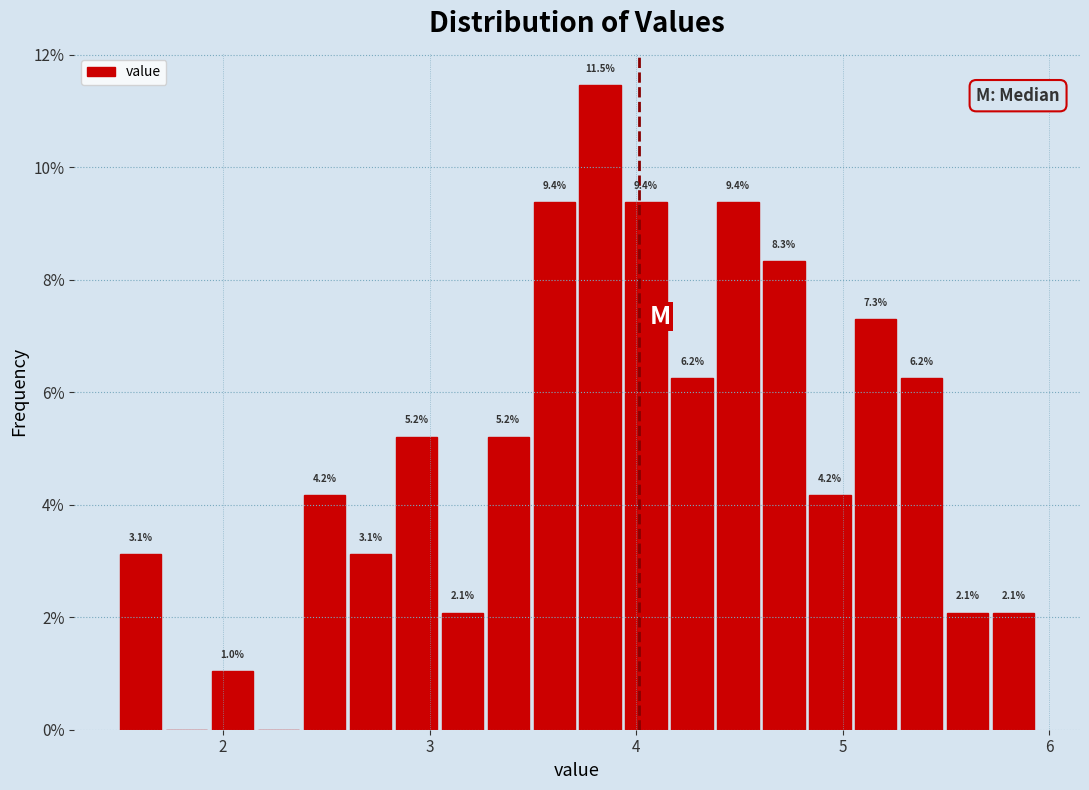

Around what value on the x-axis is the tallest bar? Give the approximate position of its centre, as read against the axis.

3.8